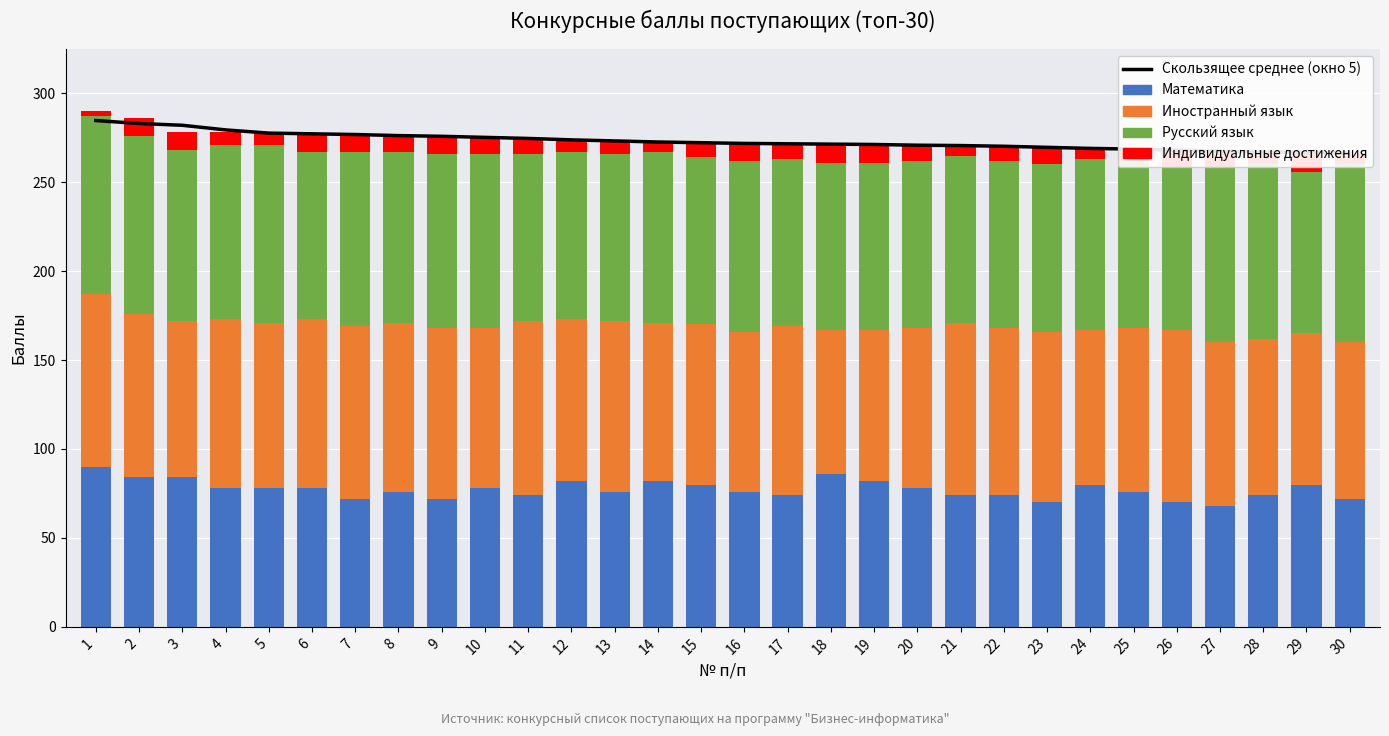

What is the maximum value shown in the chart?

284.7